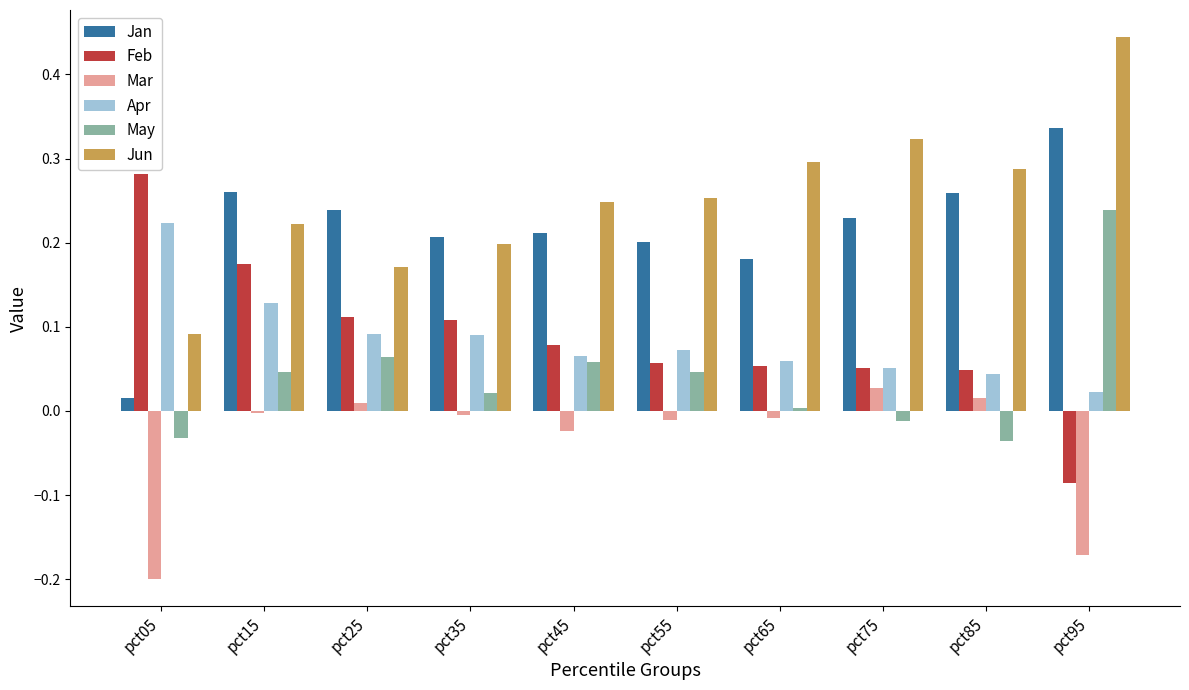

How many groups of bars are there?

10